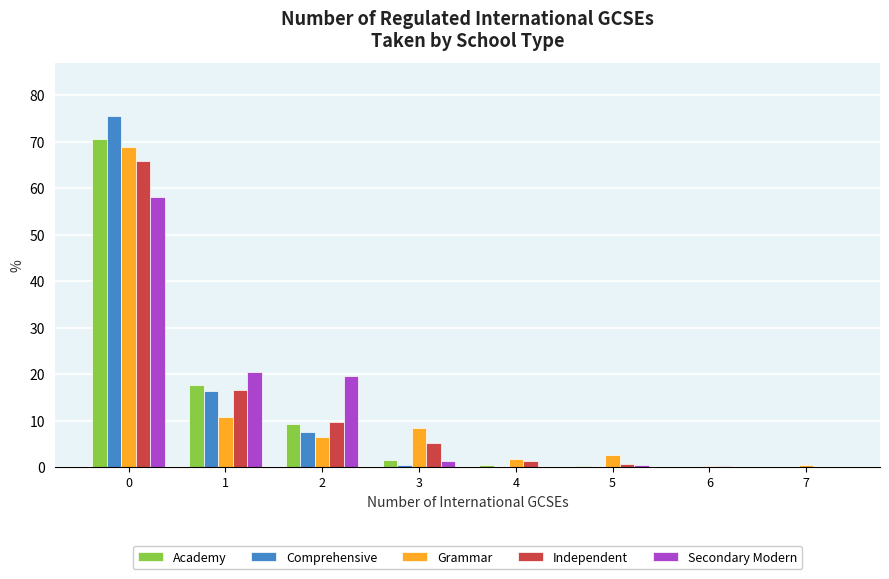

What is the highest value of the Secondary Modern series?

58.1